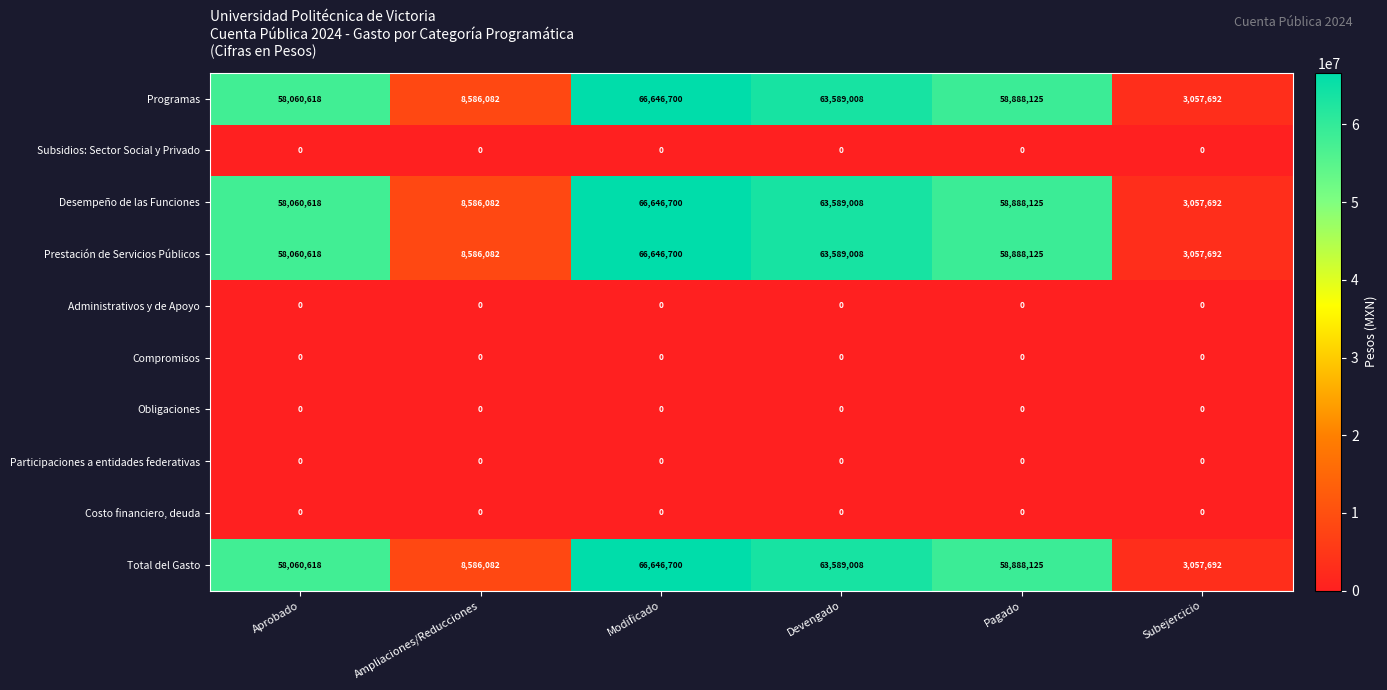

What is the lowest value of the Total del Gasto series?

3057692